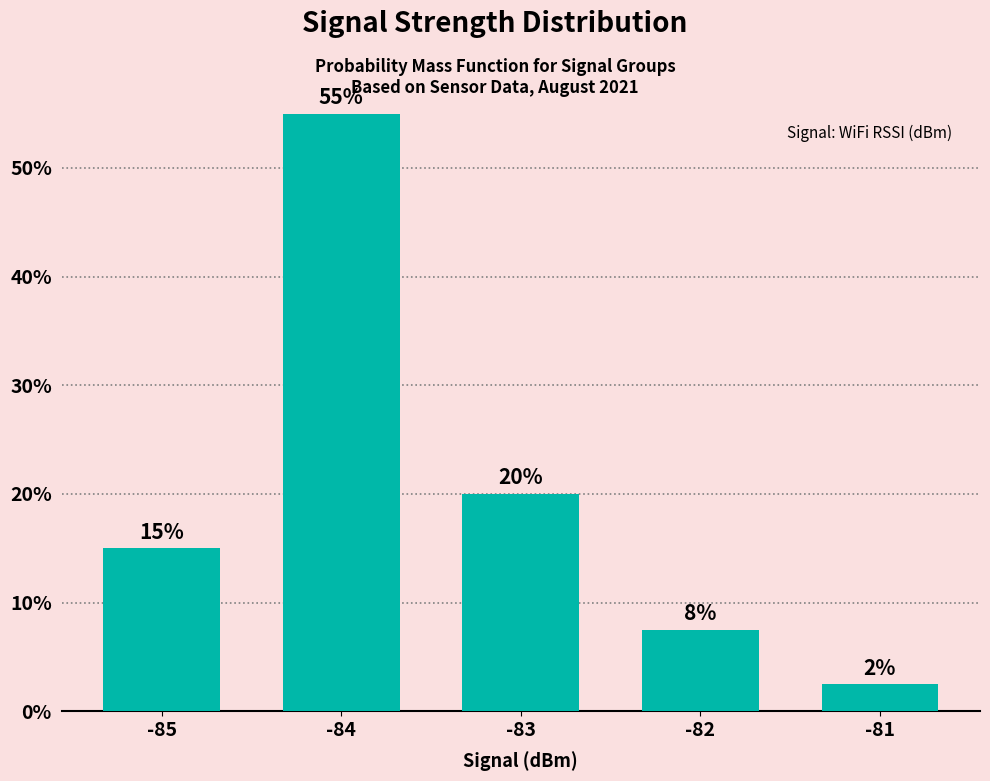

What is the minimum value shown in the chart?

2.5